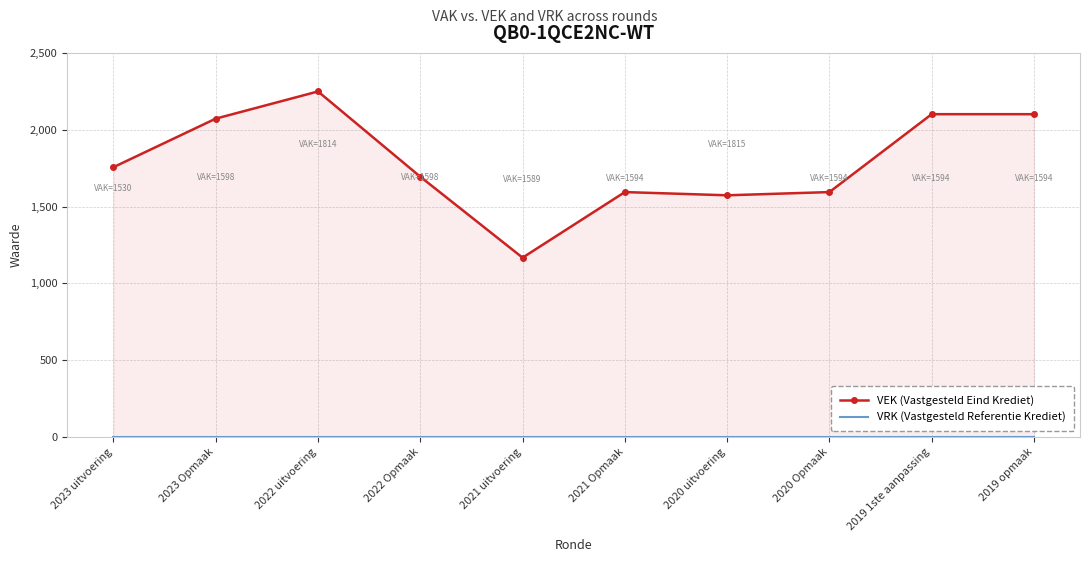

How many lines are shown in the chart?

2